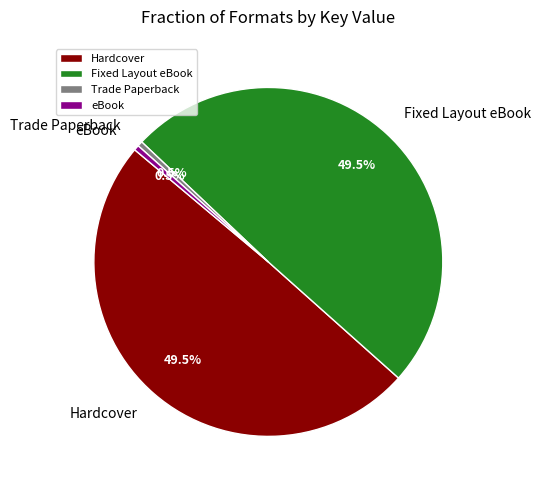

How many slices are in this pie chart?

4